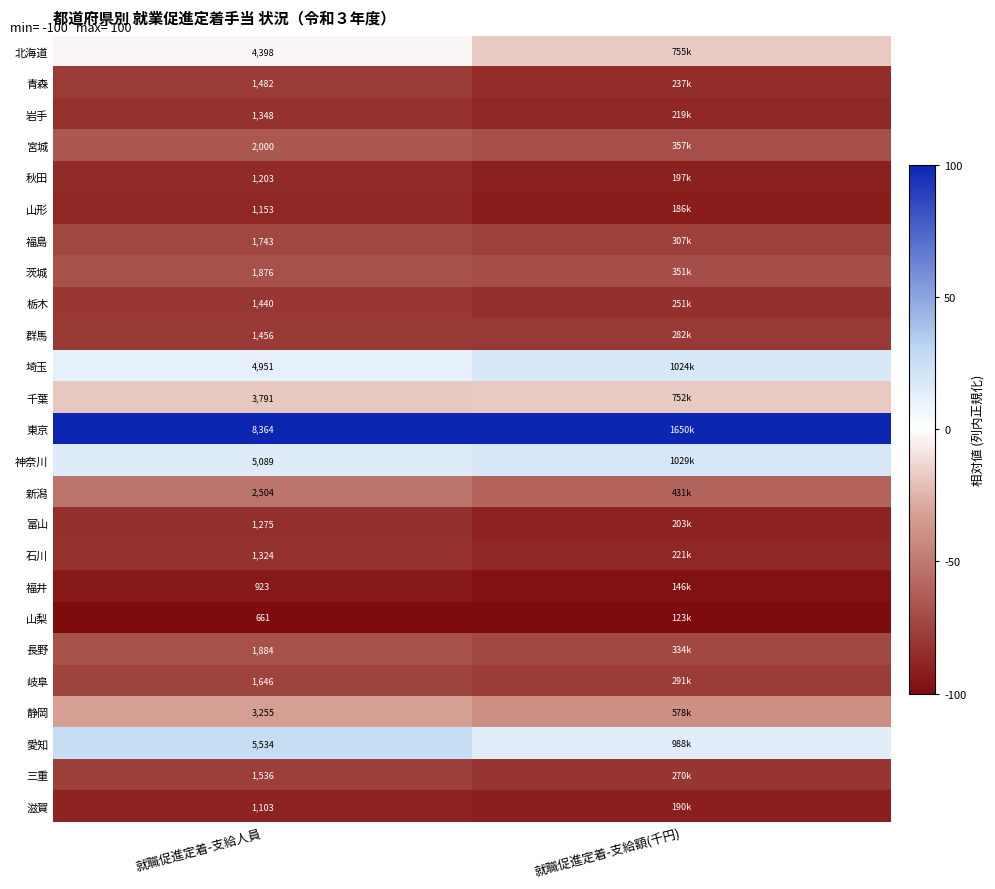

Rank the series at 就職促進定着-支給人員 from highest to lowest value.

東京, 愛知, 神奈川, 埼玉, 北海道, 千葉, 静岡, 新潟, 宮城, 長野, 茨城, 福島, 岐阜, 三重, 青森, 群馬, 栃木, 岩手, 石川, 富山, 秋田, 山形, 滋賀, 福井, 山梨